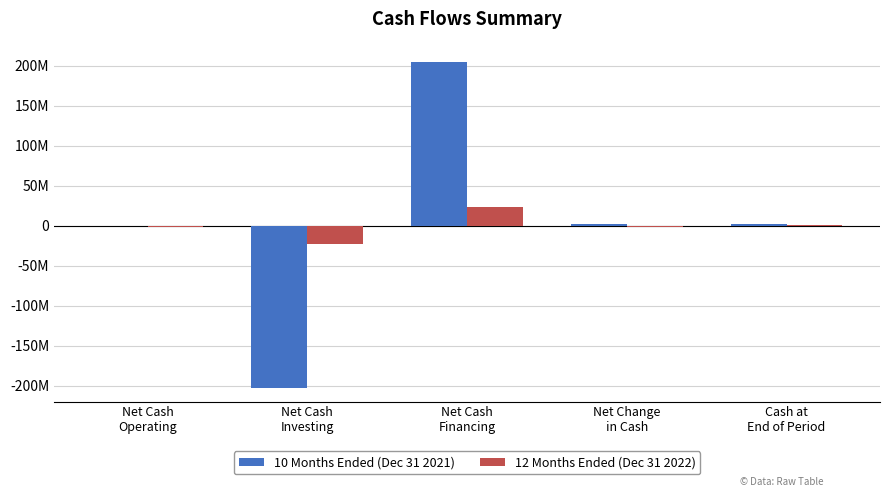

Reading left to right, what are all the values shown in this chart?

10 Months Ended (Dec 31 2021): -42318	-203000000	204965639	1923321	1923321
12 Months Ended (Dec 31 2022): -1738822	-22705116	22825732	-1618206	305115